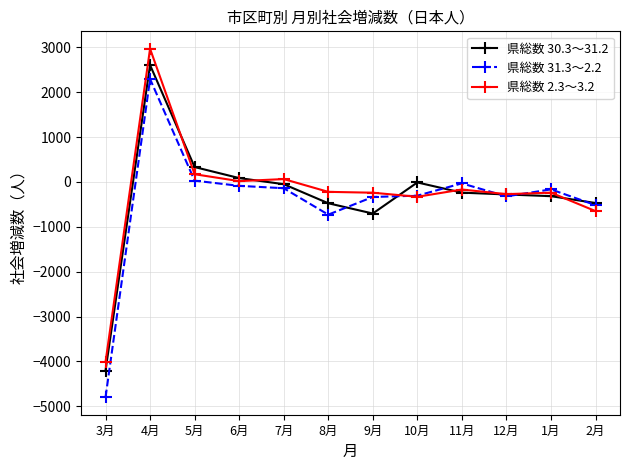

What is the difference between the highest and lowest values at 3月?

787